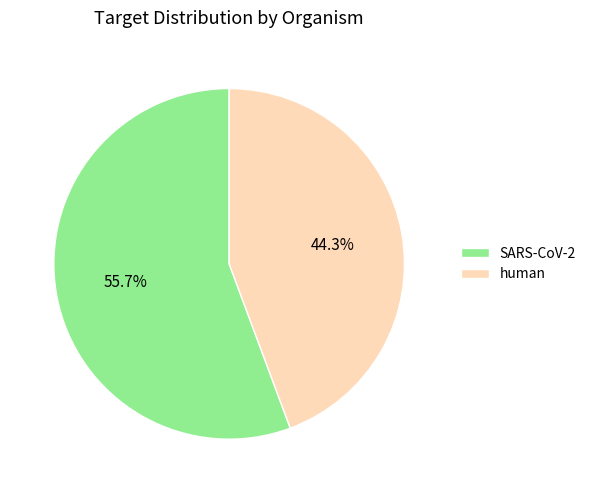

The SARS-CoV-2 slice represents 47% of the pie. True or false?

False